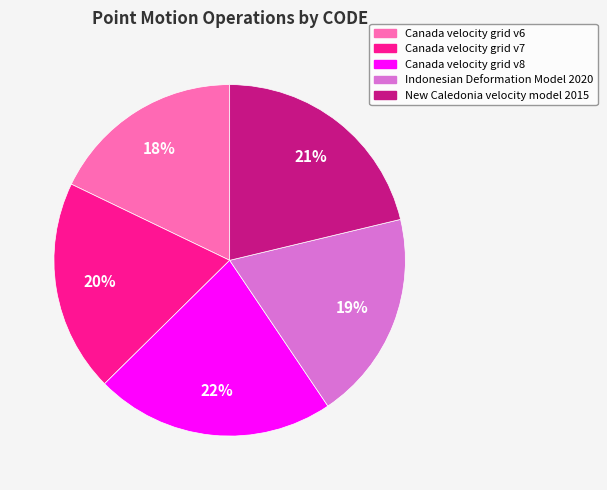

To the nearest percent, what portion does New Caledonia velocity model 2015 represent?

21%